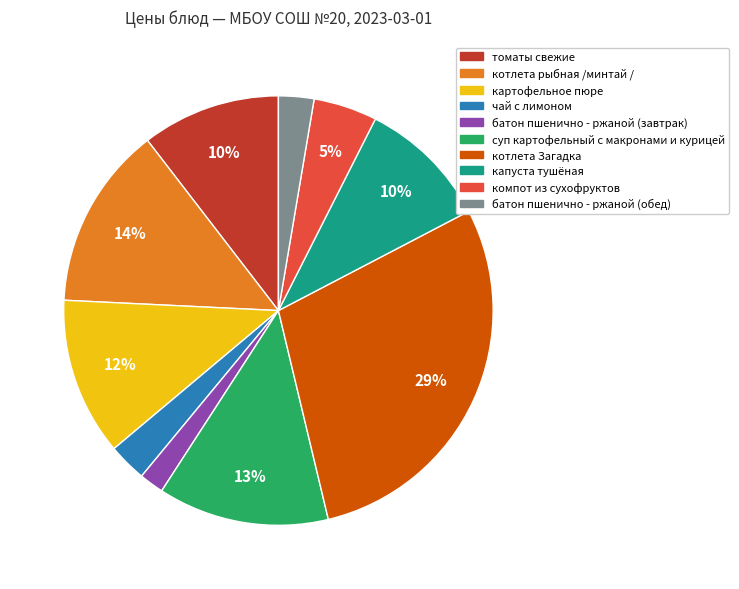

Does any single category account for the majority?

No